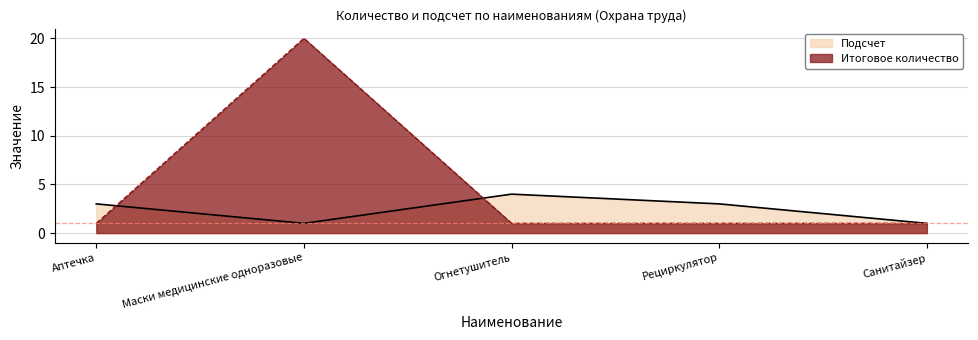

Which series has the largest total across all categories?

Итоговое количество